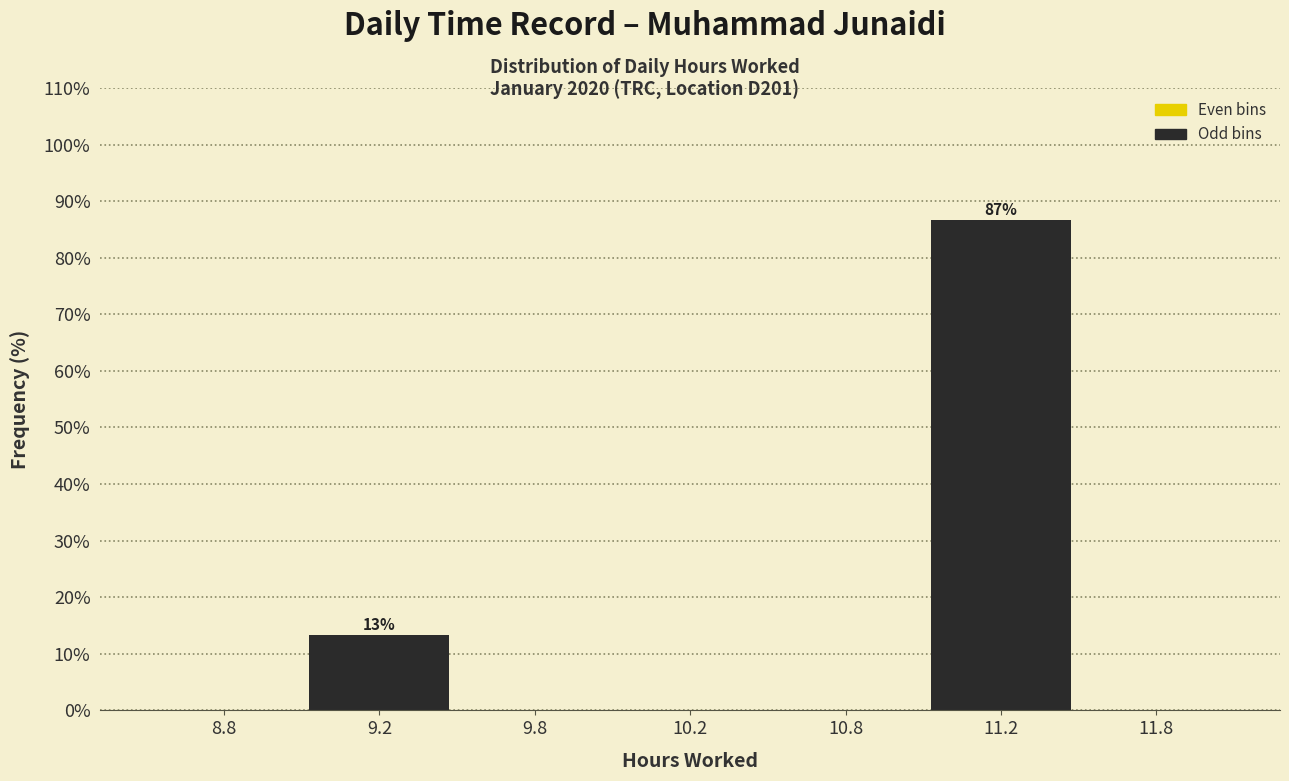

Reading right to left, extract all data points from this chart.

11.8=0.0	11.2=86.7	10.8=0.0	10.2=0.0	9.8=0.0	9.2=13.3	8.8=0.0